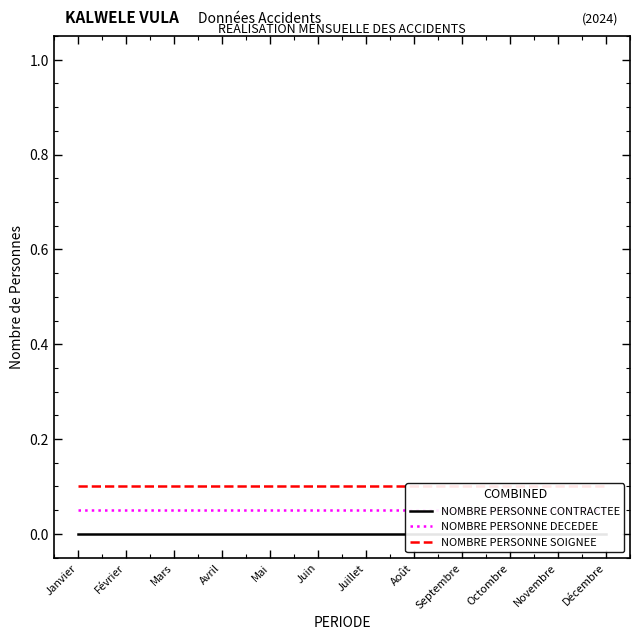

True or false: NOMBRE PERSONNE DECEDEE and NOMBRE PERSONNE CONTRACTEE cross at least once.

False